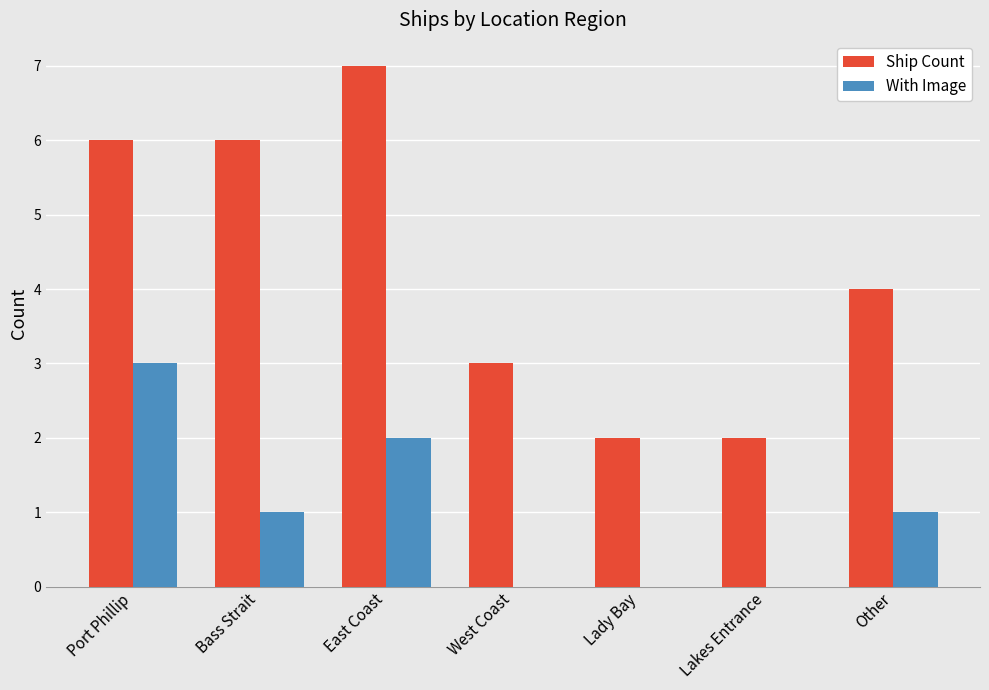

Between Port Phillip and Bass Strait, which series saw the biggest shift?

With Image